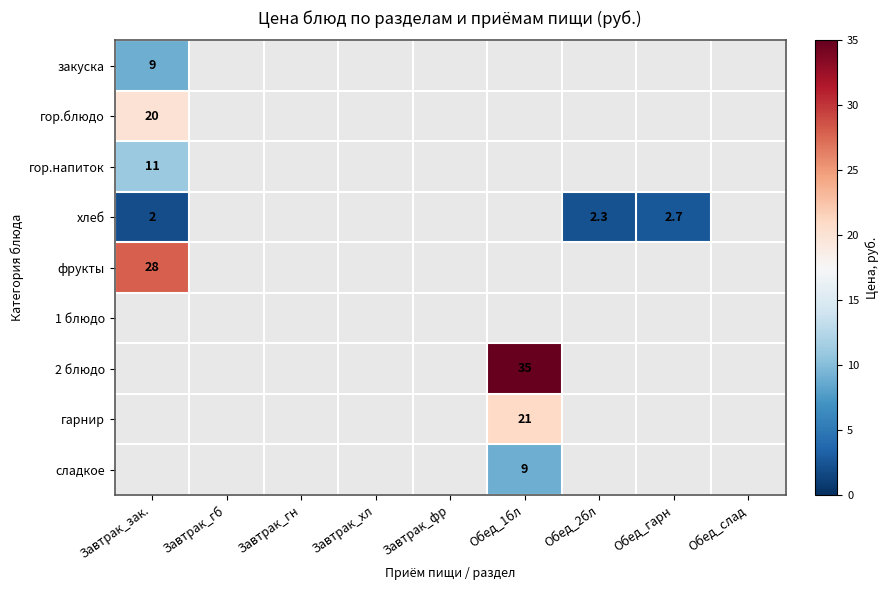

How many positive values does the гарнир series have?

1